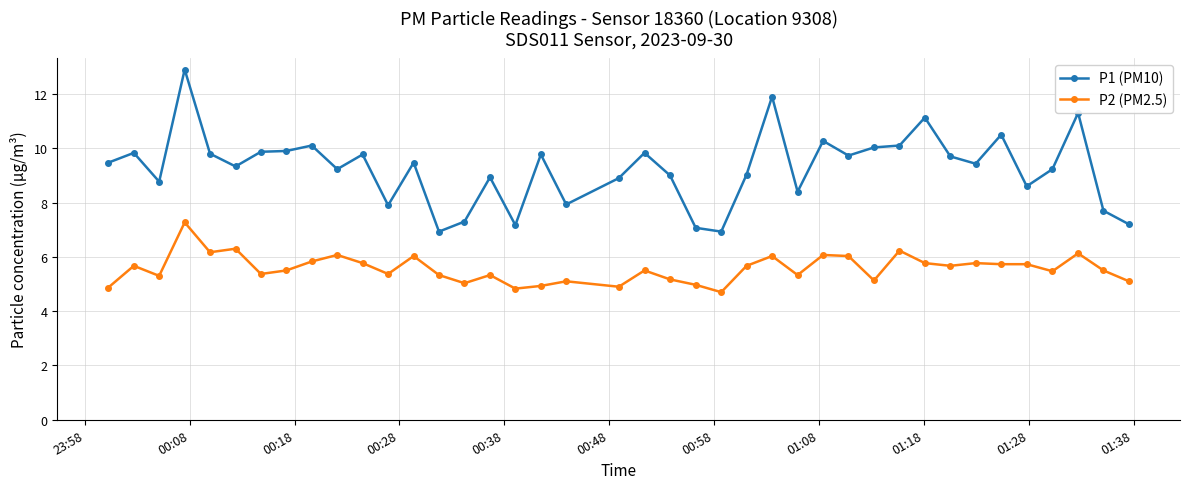

True or false: P2 (PM2.5) and P1 (PM10) cross at least once.

False